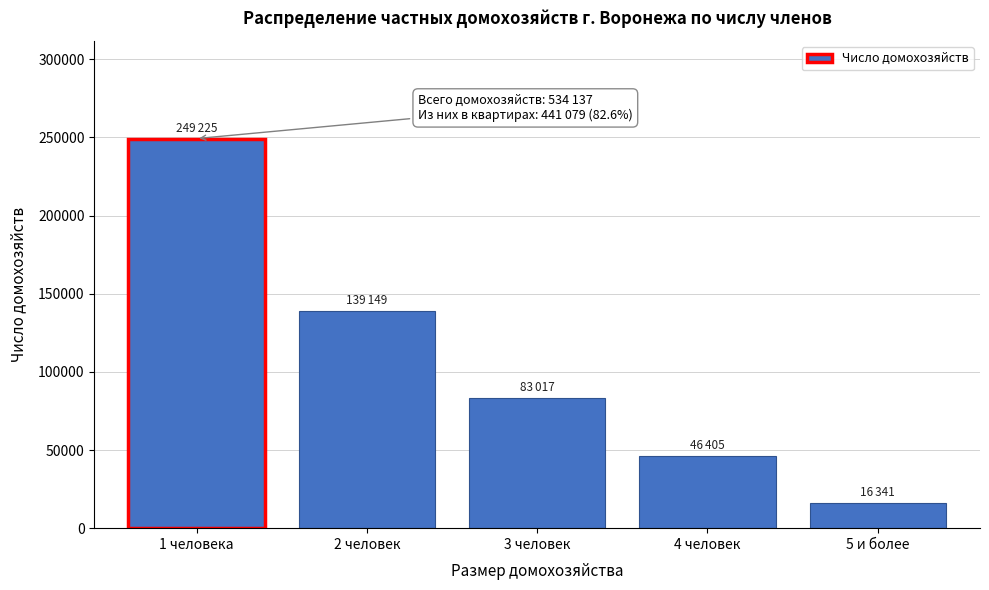

Reading left to right, list all the values displayed in this chart.

249225	139149	83017	46405	16341